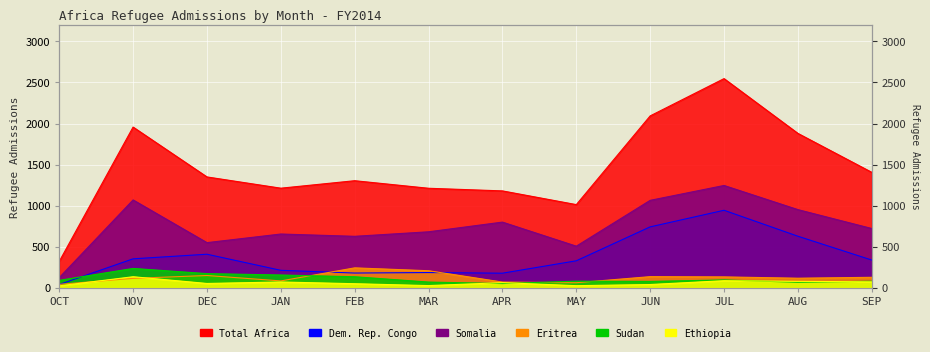

At which label does Ethiopia first exceed 63?

NOV